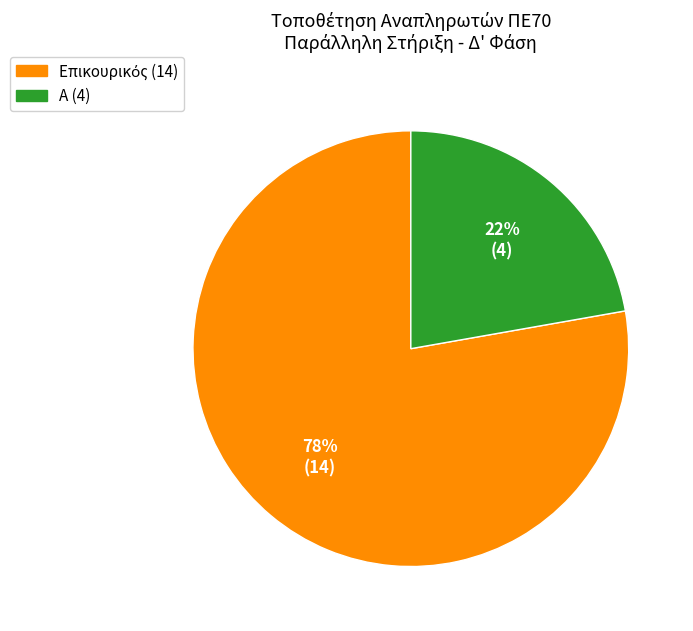

How many segments does this pie chart have?

2